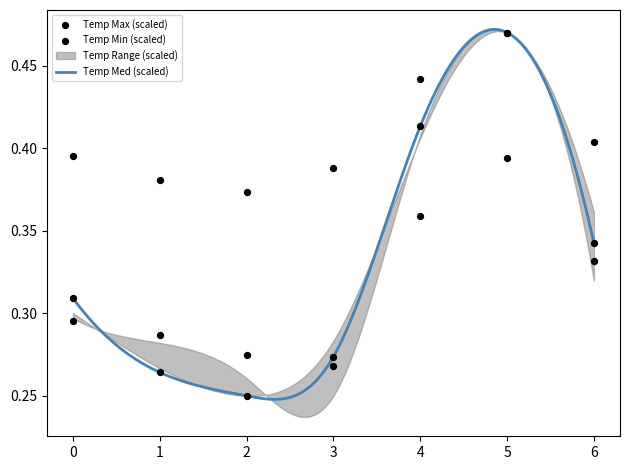

Is the value of Temp Min at 6 greater than the value of Temp Max at 2?

No